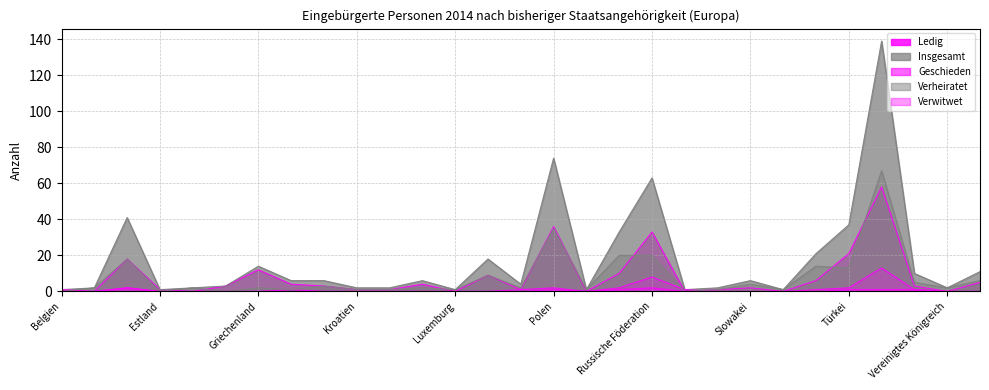

Which series has the widest spread of values?

Insgesamt